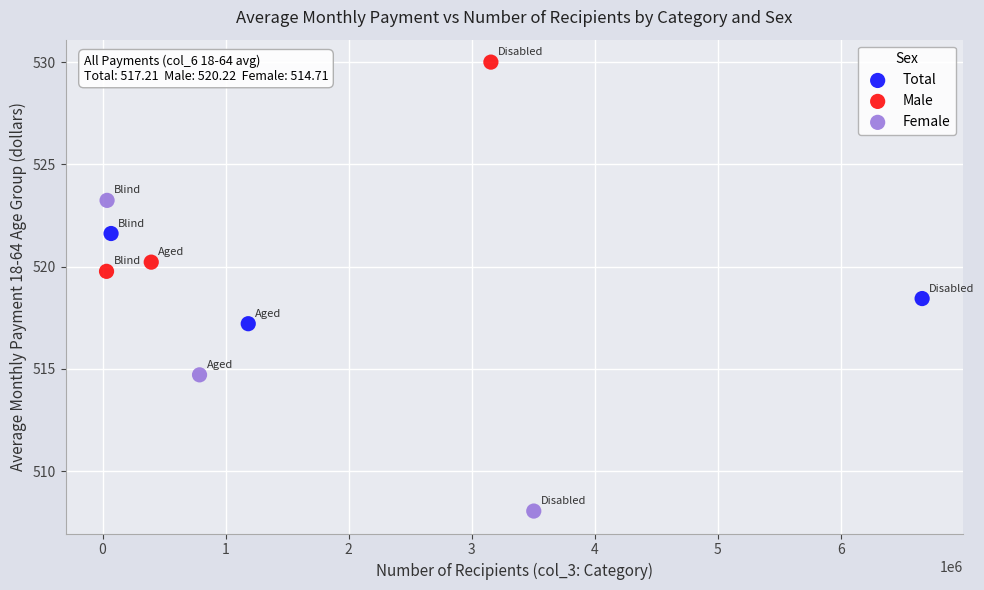

Which series has the largest Y range (max minus min)?

Female